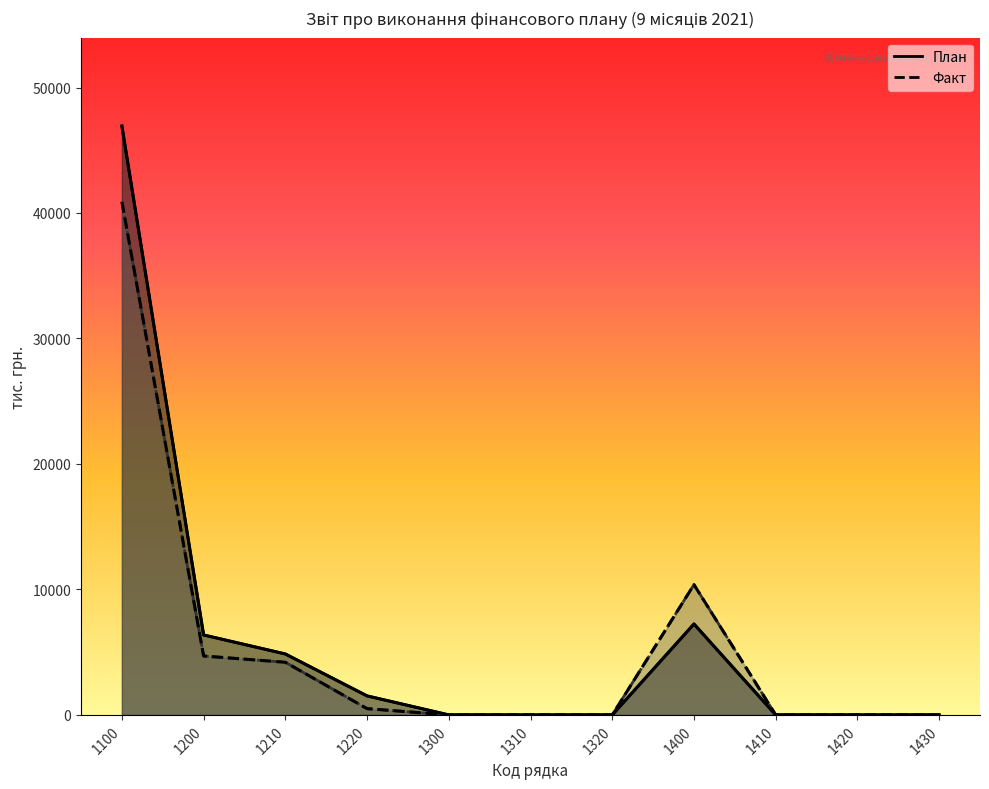

What is the value of the План point at the 8th from the left?

7246.7